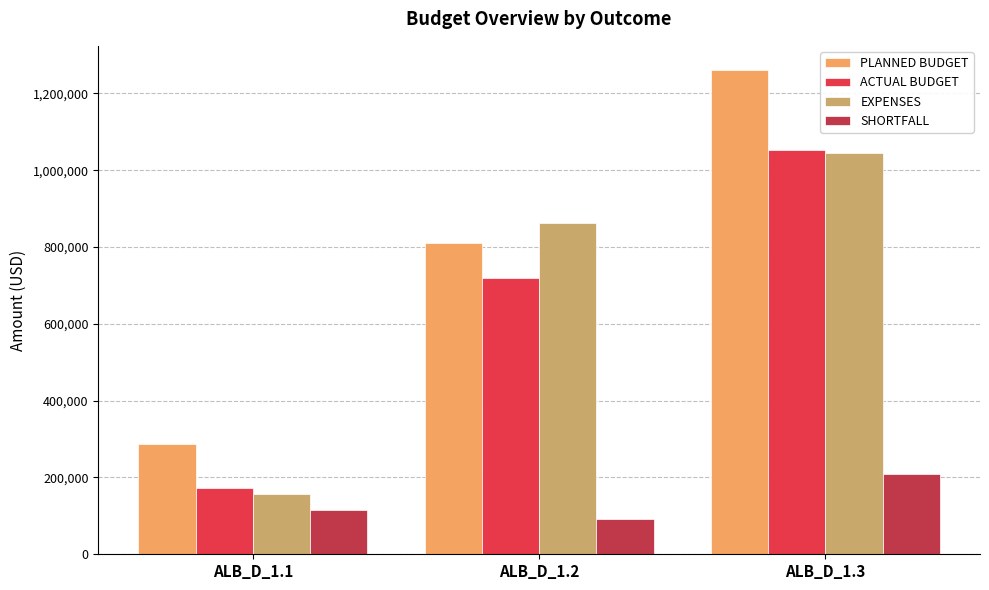

Is the value of EXPENSES at ALB_D_1.3 greater than the value of SHORTFALL at ALB_D_1.2?

Yes